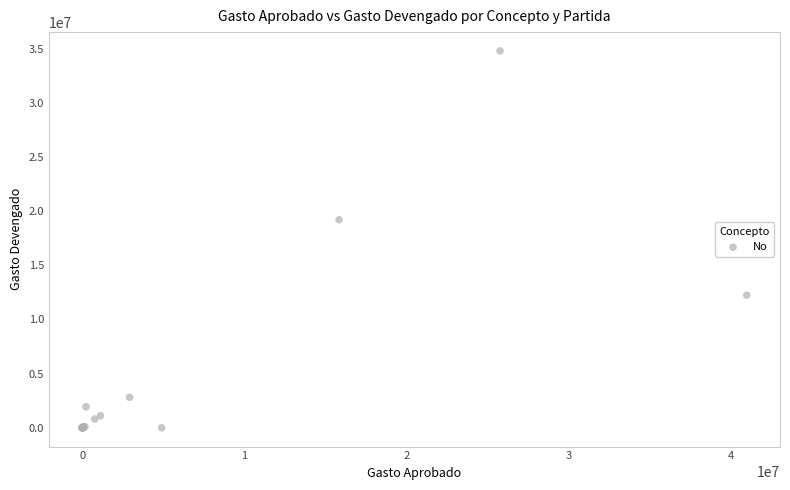

What Y value in the scatter plot is closest to 17388066?

19199409.2